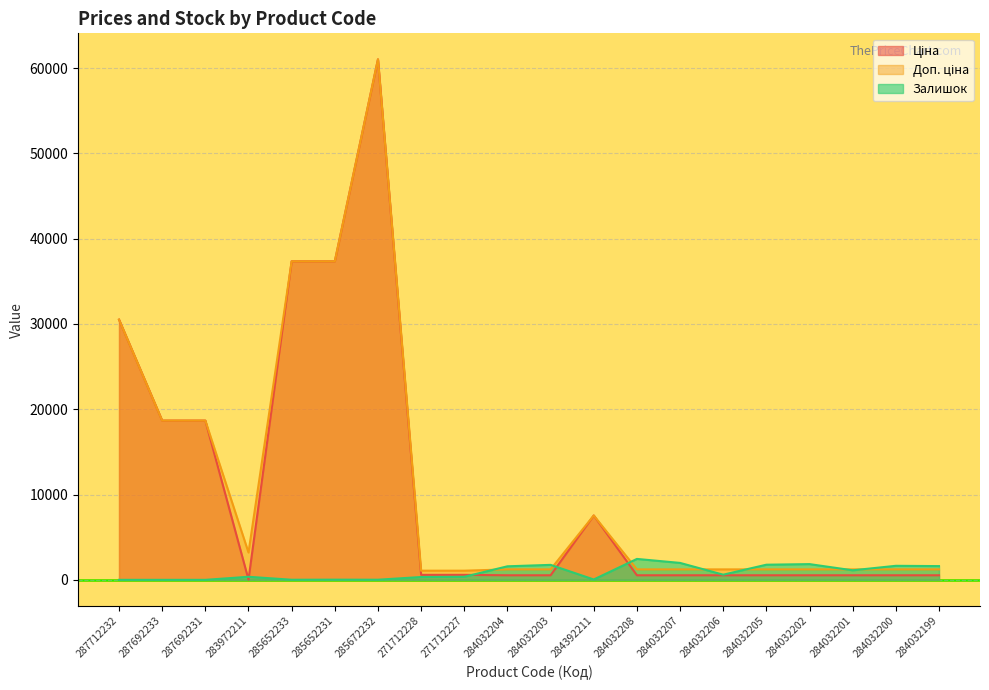

What is the label of the 5th point from the left?

285652233